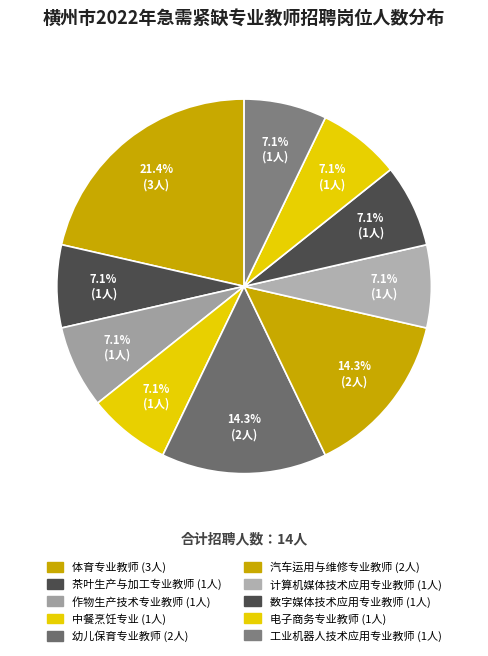

Rank the categories by value from lowest to highest.

茶叶生产与加工专业教师, 作物生产技术专业教师, 中餐烹饪专业, 计算机媒体技术应用专业教师, 数字媒体技术应用专业教师, 电子商务专业教师, 工业机器人技术应用专业教师, 幼儿保育专业教师, 汽车运用与维修专业教师, 体育专业教师